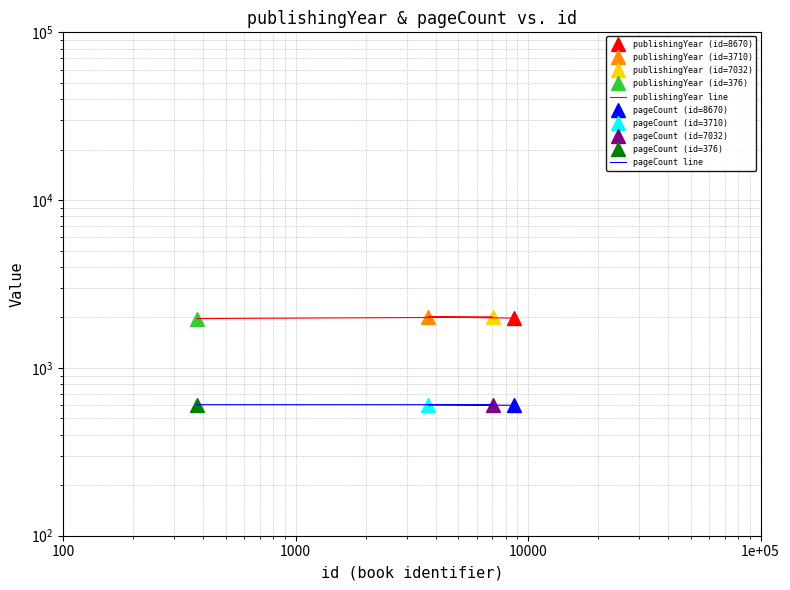

At how many categories does at least one series exceed 1958?

4